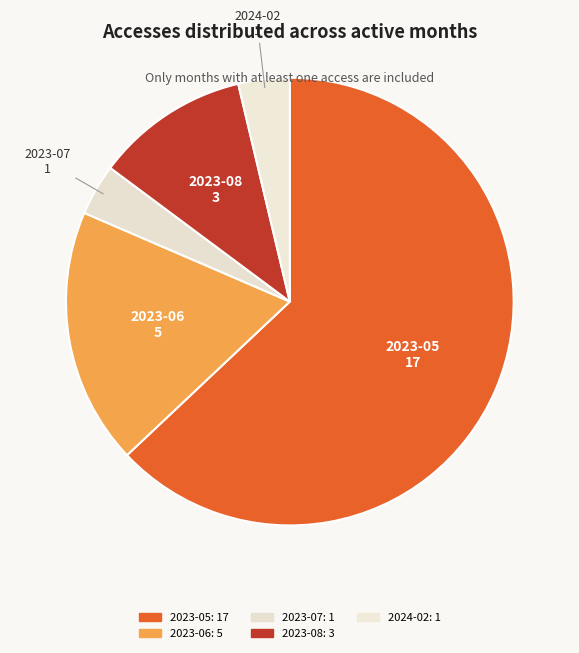

Which slice is the largest?

2023-05